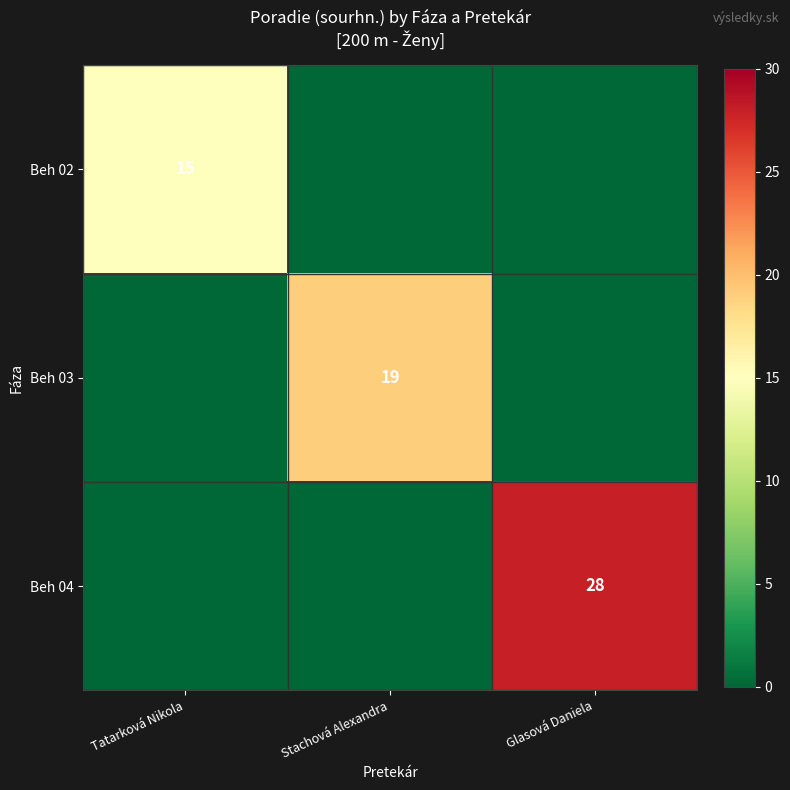

Is it true that Beh 02 equals 26 at Tatarková Nikola?

False